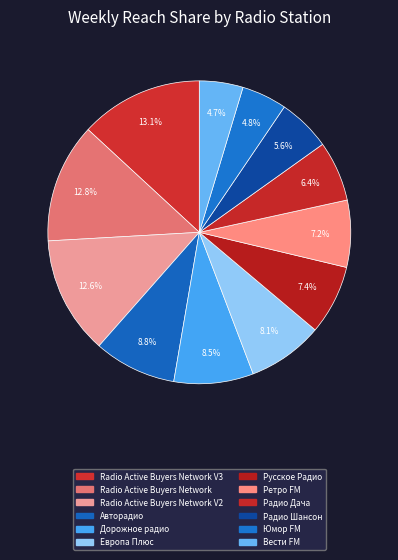

How many slices are in this pie chart?

12